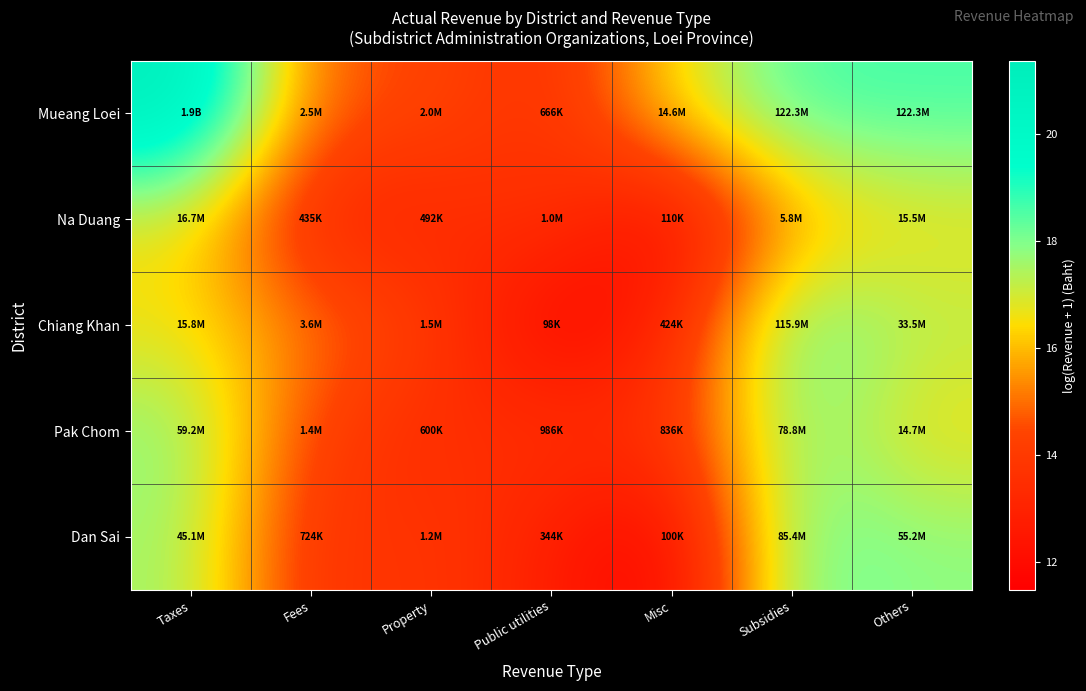

Rank the series by their maximum value, from lowest to highest.

Na Duang, Pak Chom, Dan Sai, Chiang Khan, Mueang Loei